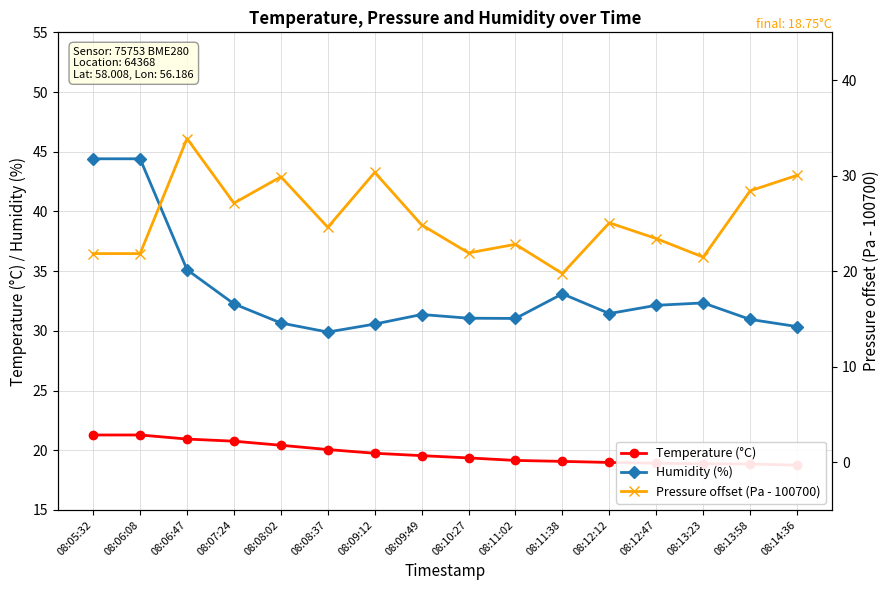

What is the difference between the maximum and minimum values in the Temperature (°C) series?

2.5